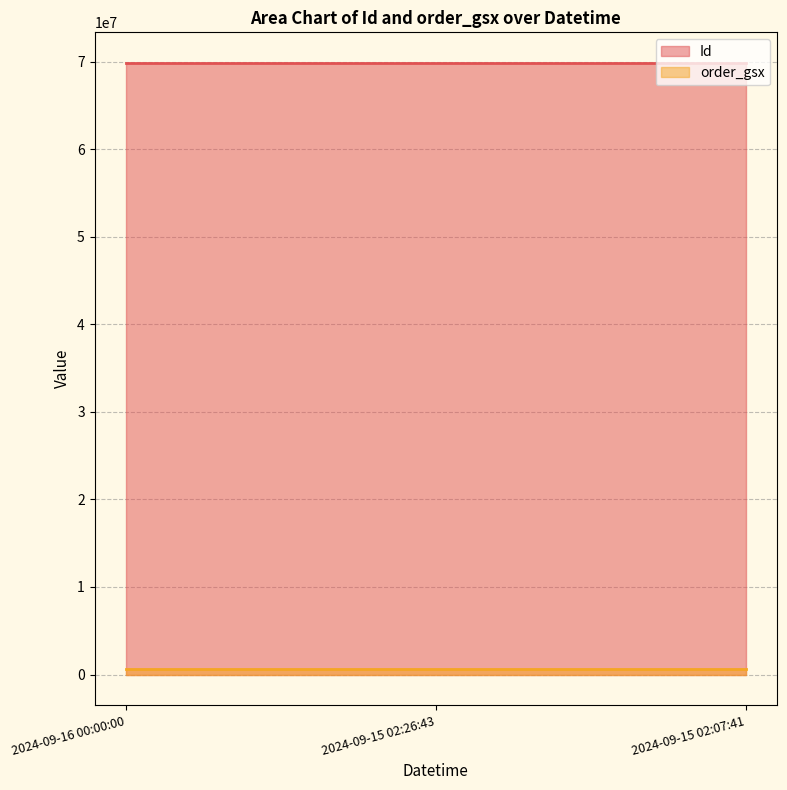

What is the label of the 1st point from the left?

2024-09-16 00:00:00